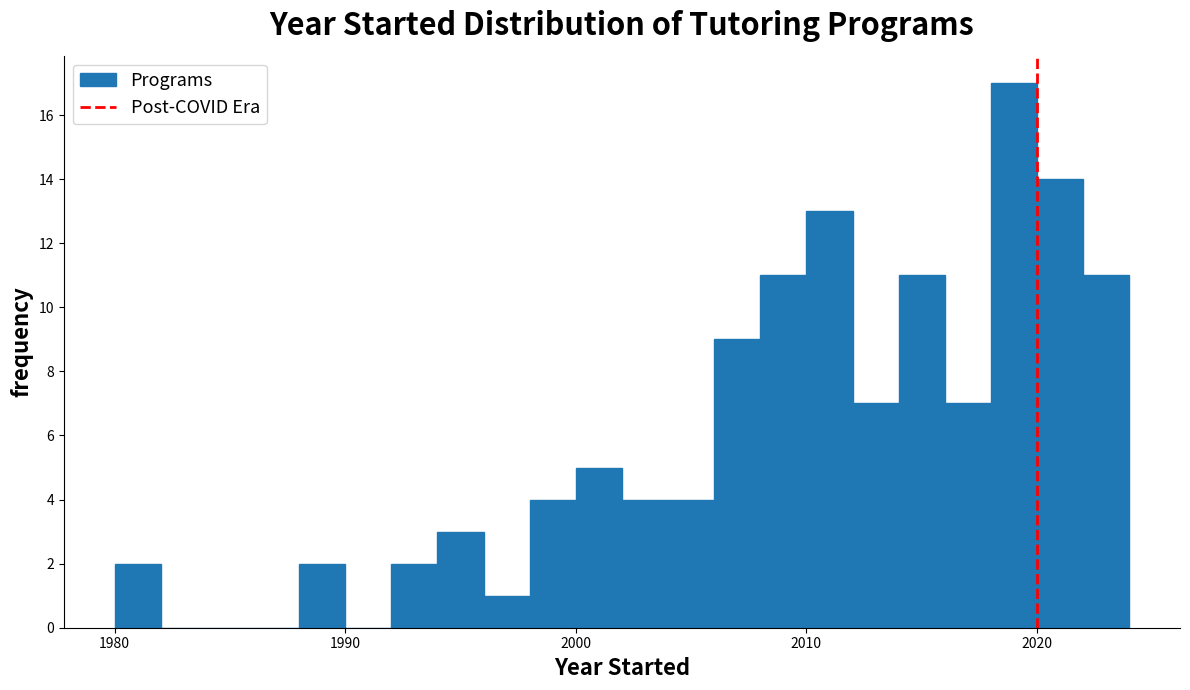

Around what value on the x-axis is the tallest bar? Give the approximate position of its centre, as read against the axis.

2019